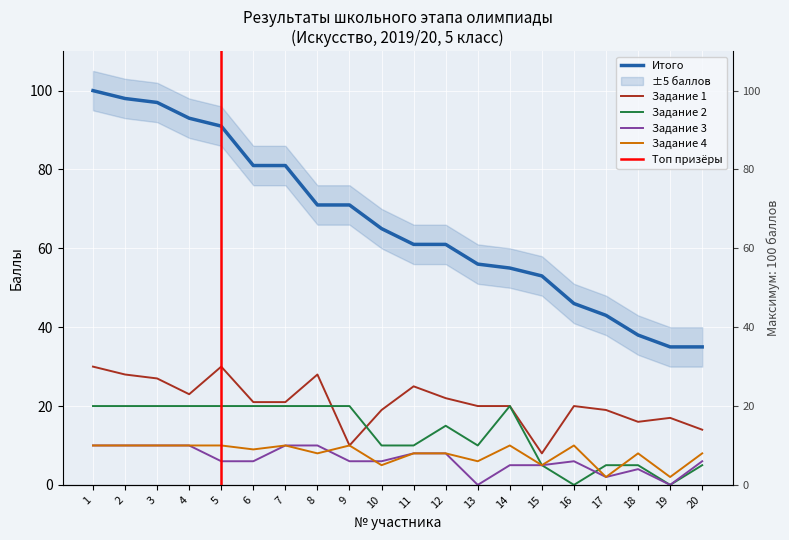

Read the Итого value at 9.

71